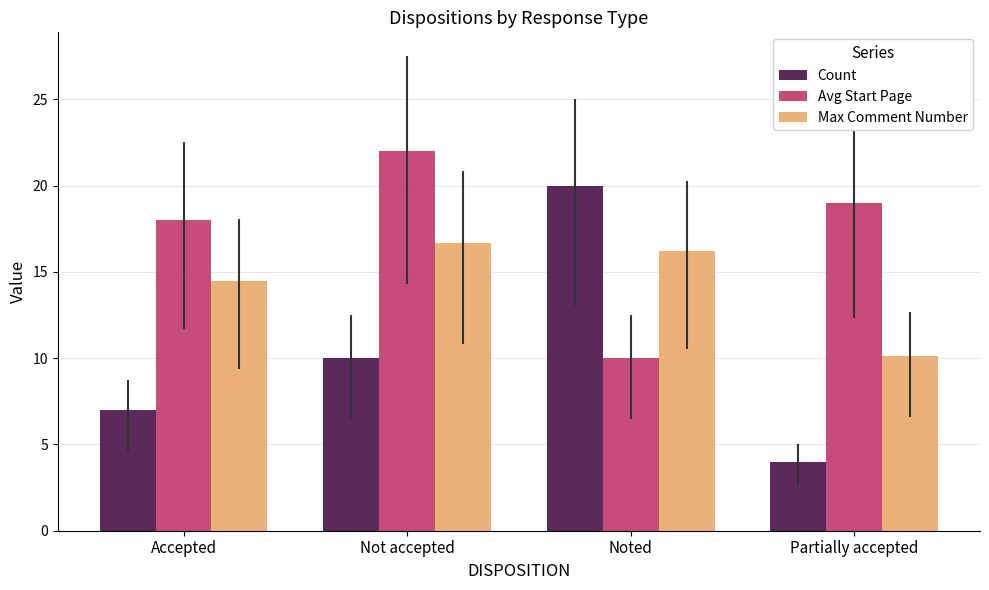

List the series in order of their peak value, highest first.

Avg Start Page, Count, Max Comment Number